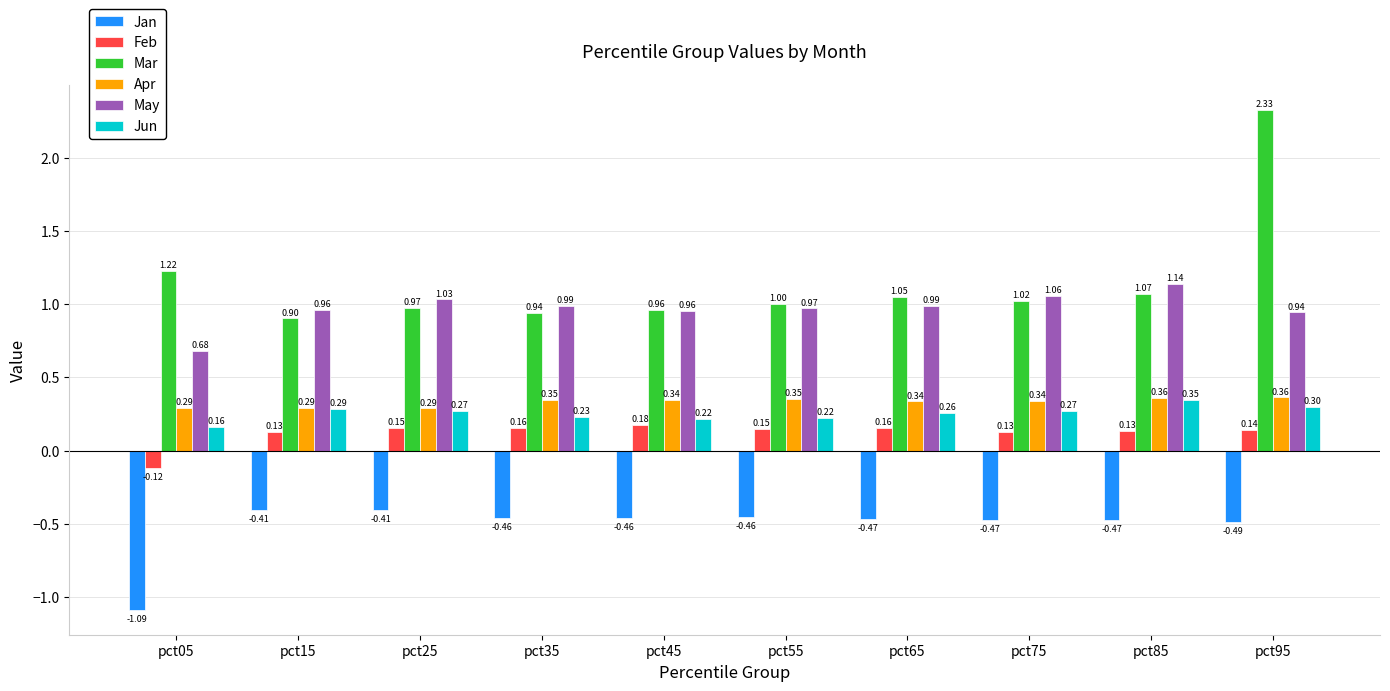

List the series in order of their peak value, highest first.

Mar, May, Apr, Jun, Feb, Jan